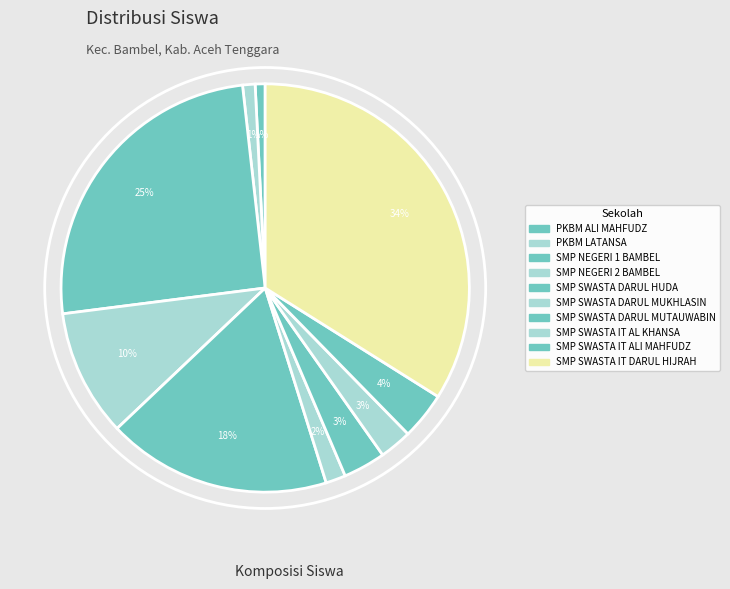

Rank the categories by value from highest to lowest.

SMP SWASTA IT DARUL HIJRAH, SMP NEGERI 1 BAMBEL, SMP SWASTA DARUL HUDA, SMP NEGERI 2 BAMBEL, SMP SWASTA IT ALI MAHFUDZ, SMP SWASTA DARUL MUTAUWABIN, SMP SWASTA IT AL KHANSA, SMP SWASTA DARUL MUKHLASIN, PKBM LATANSA, PKBM ALI MAHFUDZ